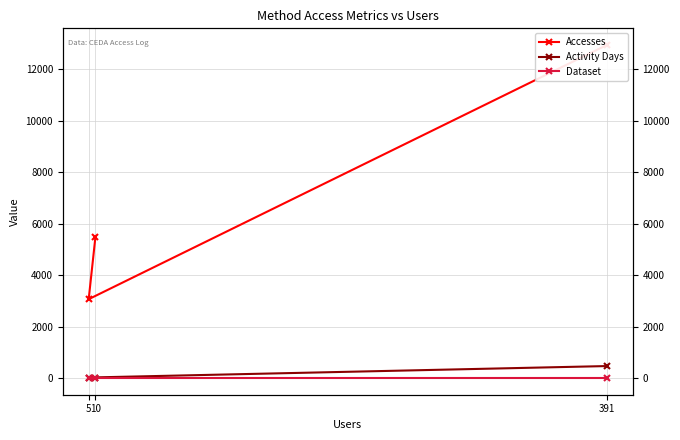

Is the value of Accesses at 391 greater than the value of Activity Days at 10?

Yes